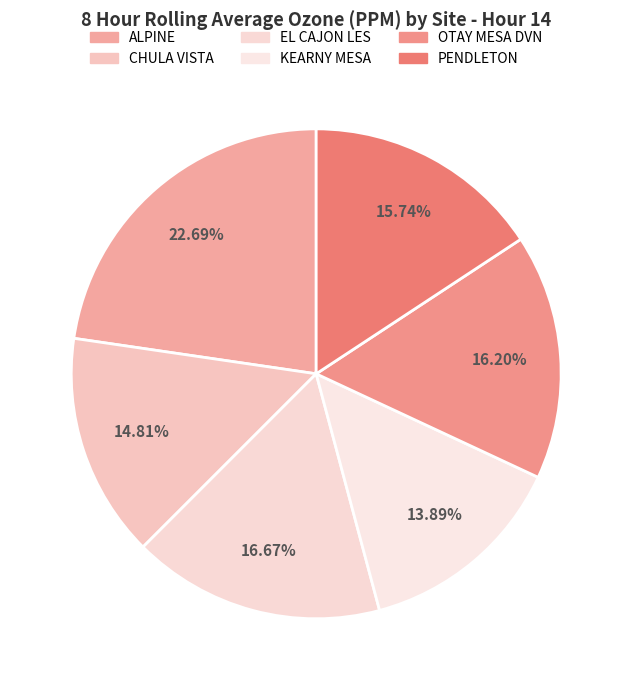

Does EL CAJON LES represent more than half of the total?

No